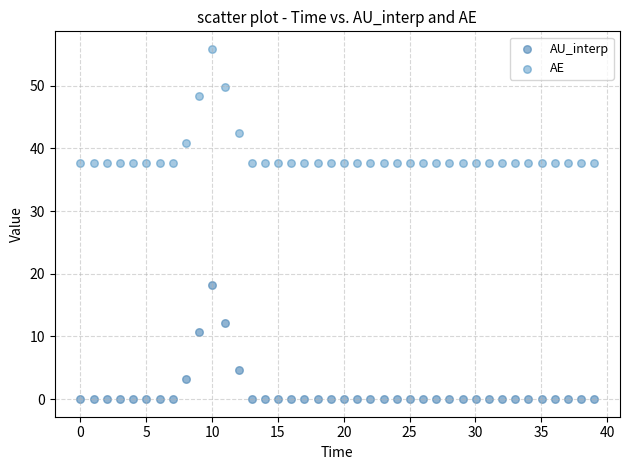

Which series contains the highest Y value?

AE